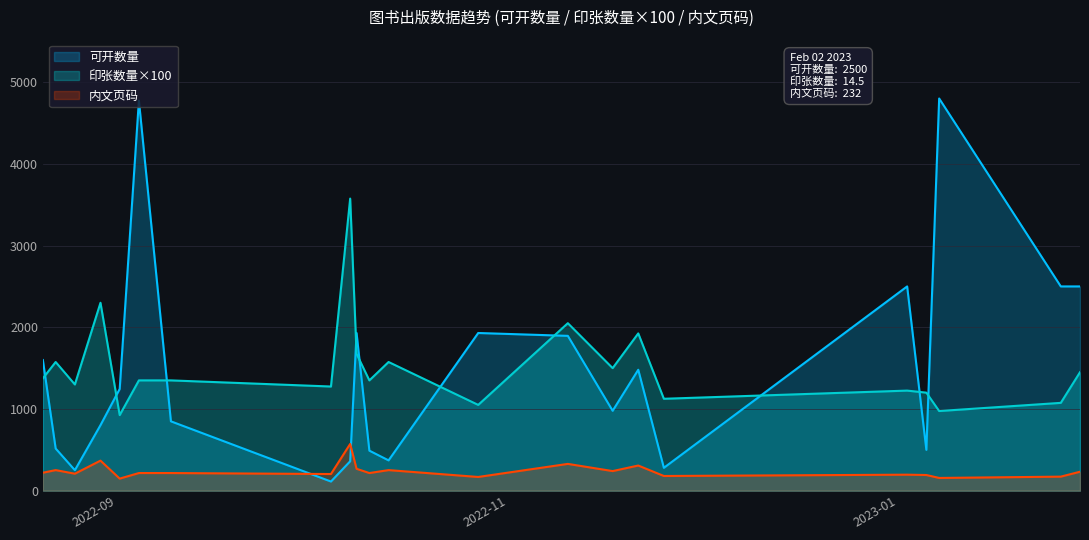

How many data points does each series have?

22